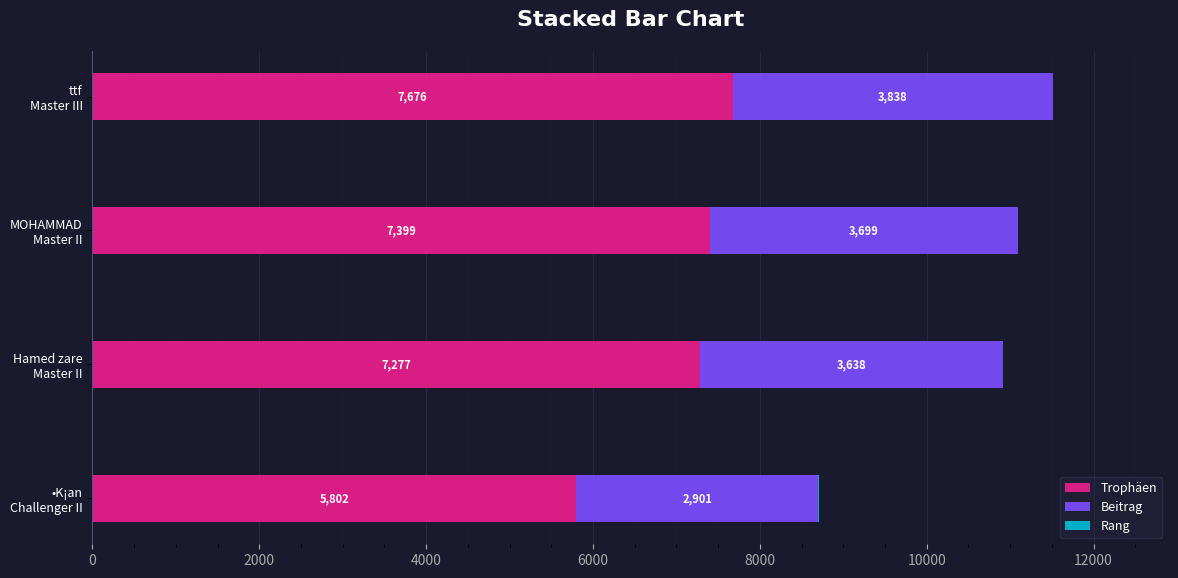

What is the sum of all Trophäen values?

28154